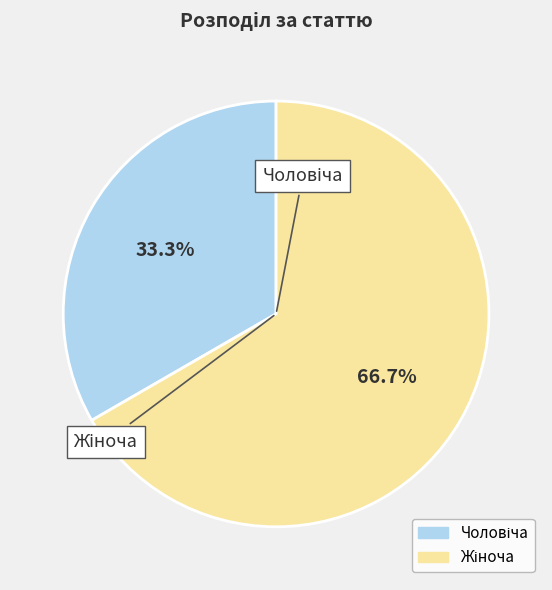

Is there a majority slice in this chart?

Yes